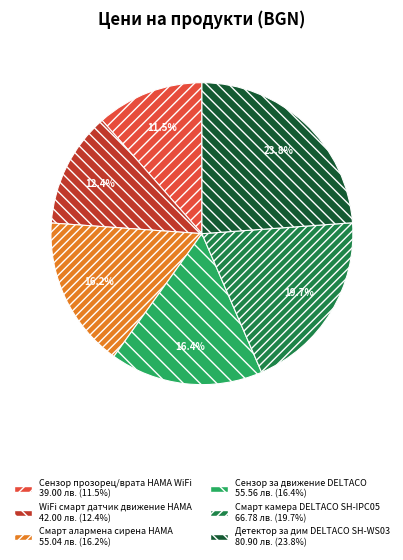

How many segments does this pie chart have?

6